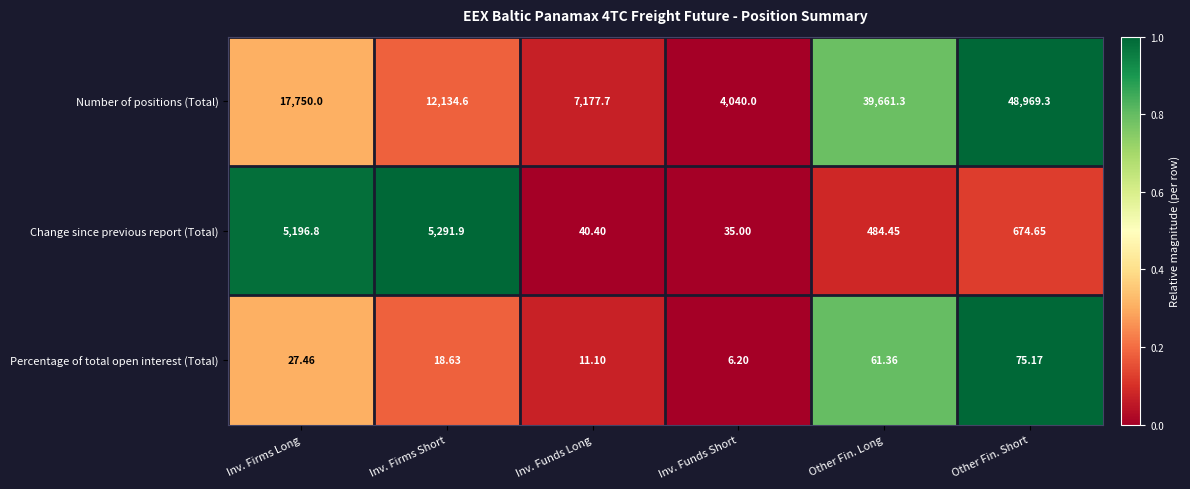

Which series has the largest range (max minus min)?

Number of positions (Total)